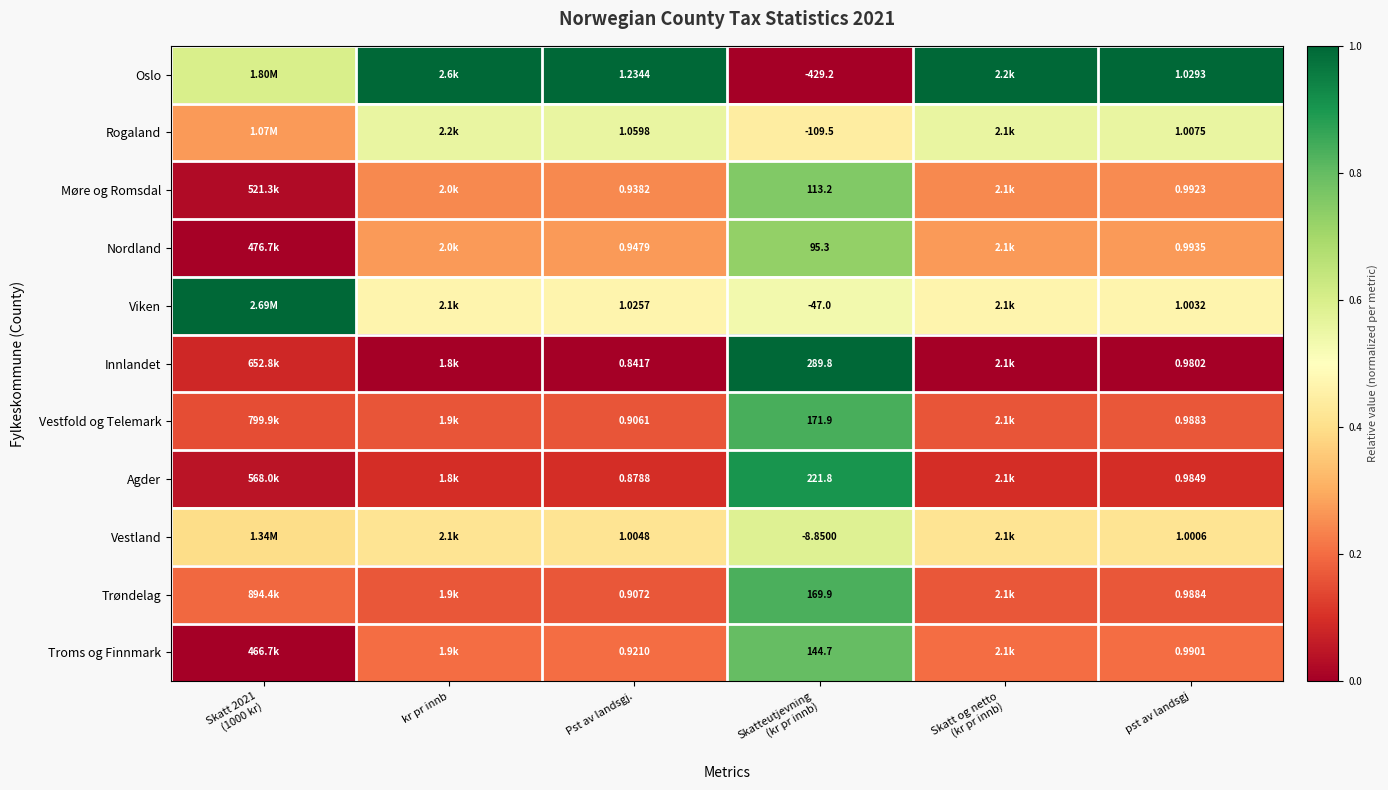

At pst av landsgj, list the series in order from smallest to largest.

Innlandet, Agder, Vestfold og Telemark, Trøndelag, Troms og Finnmark, Møre og Romsdal, Nordland, Vestland, Viken, Rogaland, Oslo